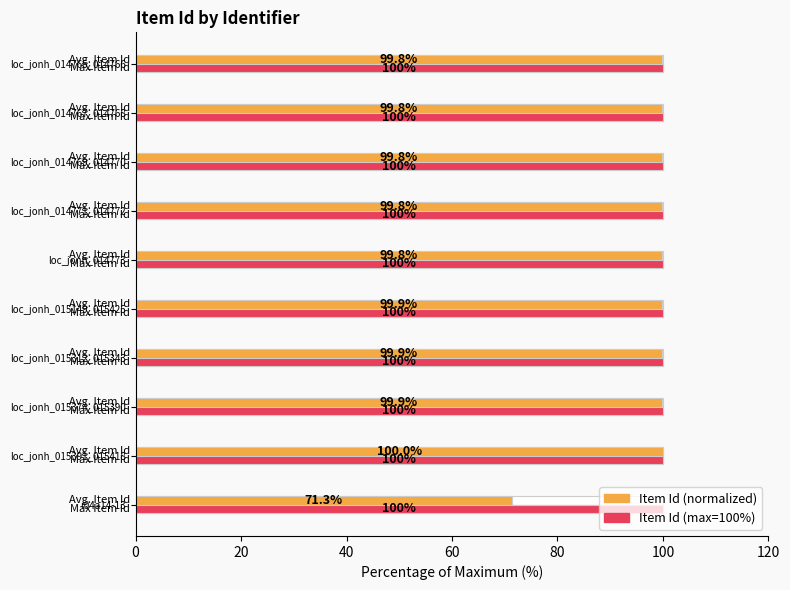

How many categories are shown in the chart?

10